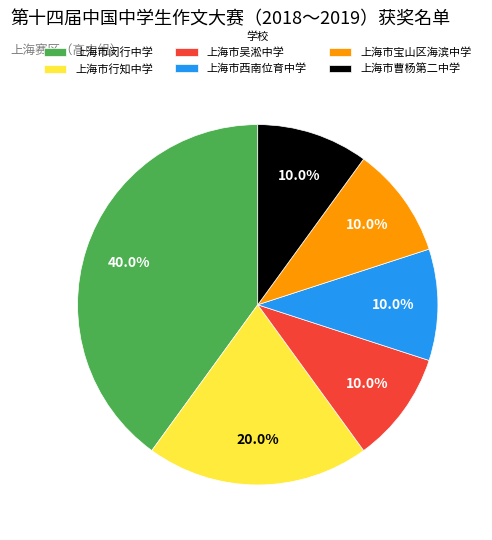

Which category has the biggest portion of the pie?

上海市闵行中学